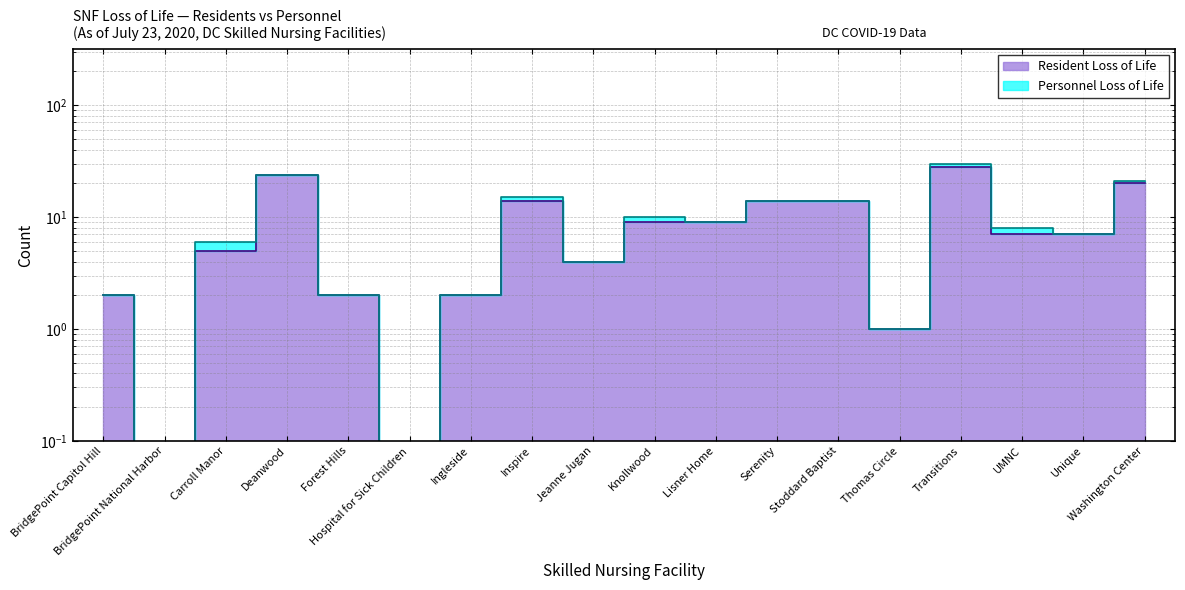

True or false: there are more than 1 points higher than both neighbors.

True